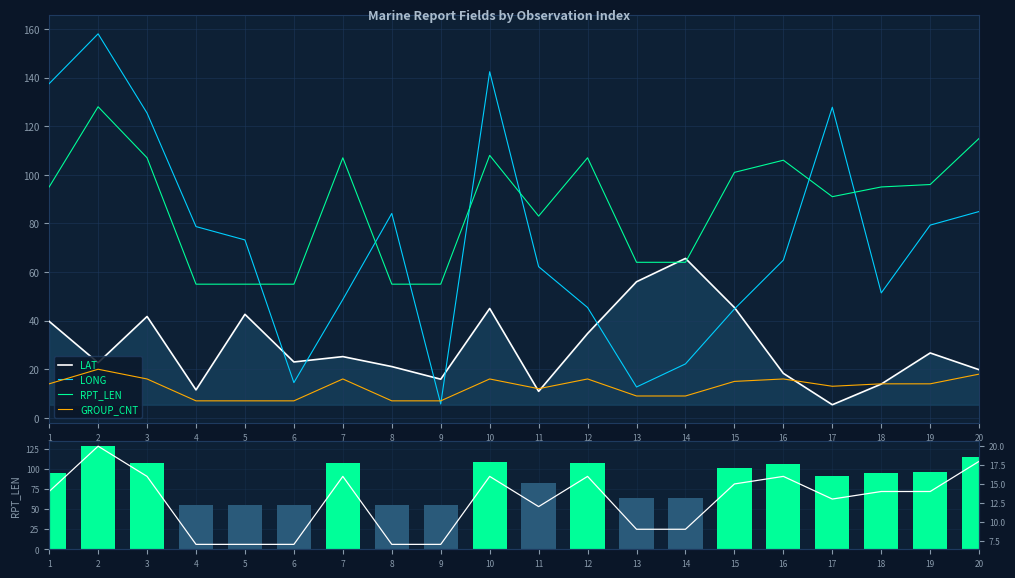

What is the sum of the LONG values at 18 and 19?

130.7